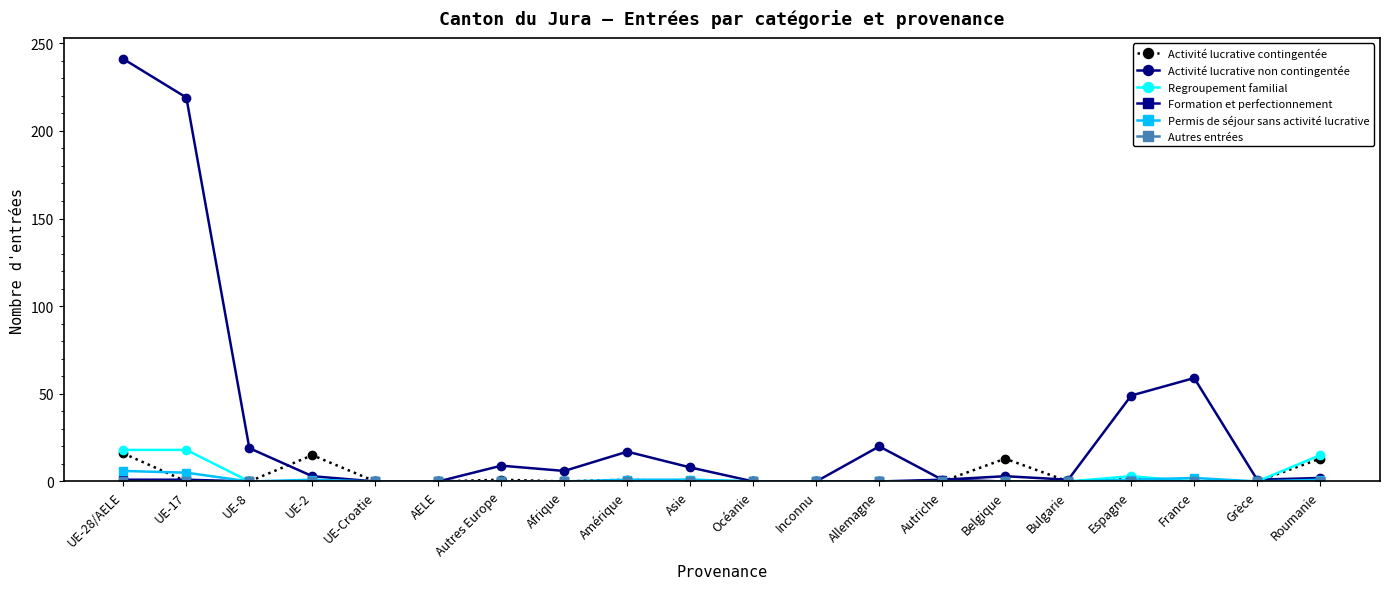

Which series changed the most between France and Roumanie?

Activité lucrative non contingentée